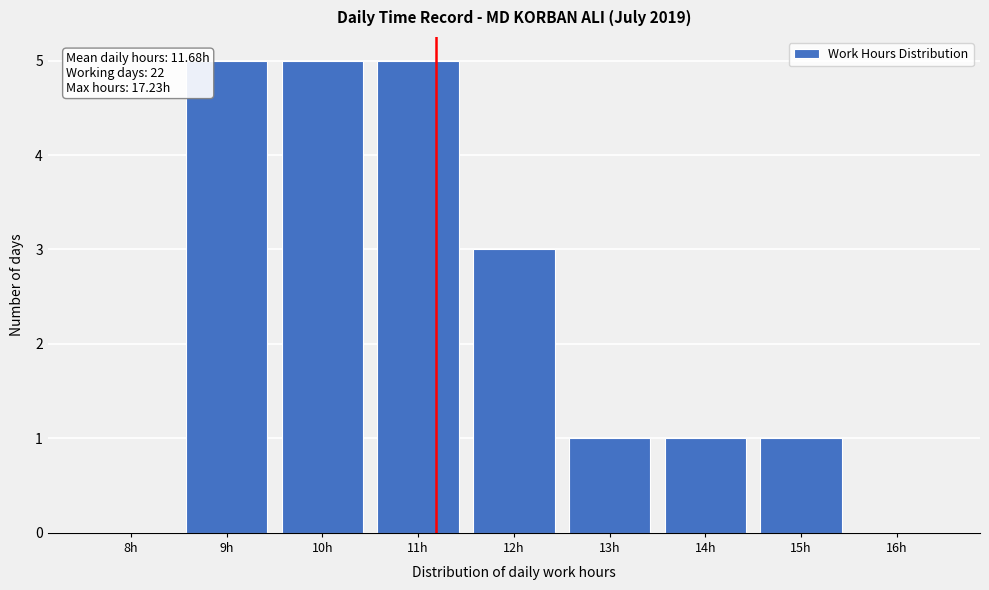

Reading left to right, transcribe all the data shown in this chart.

8h=0	9h=5	10h=5	11h=5	12h=3	13h=1	14h=1	15h=1	16h=0